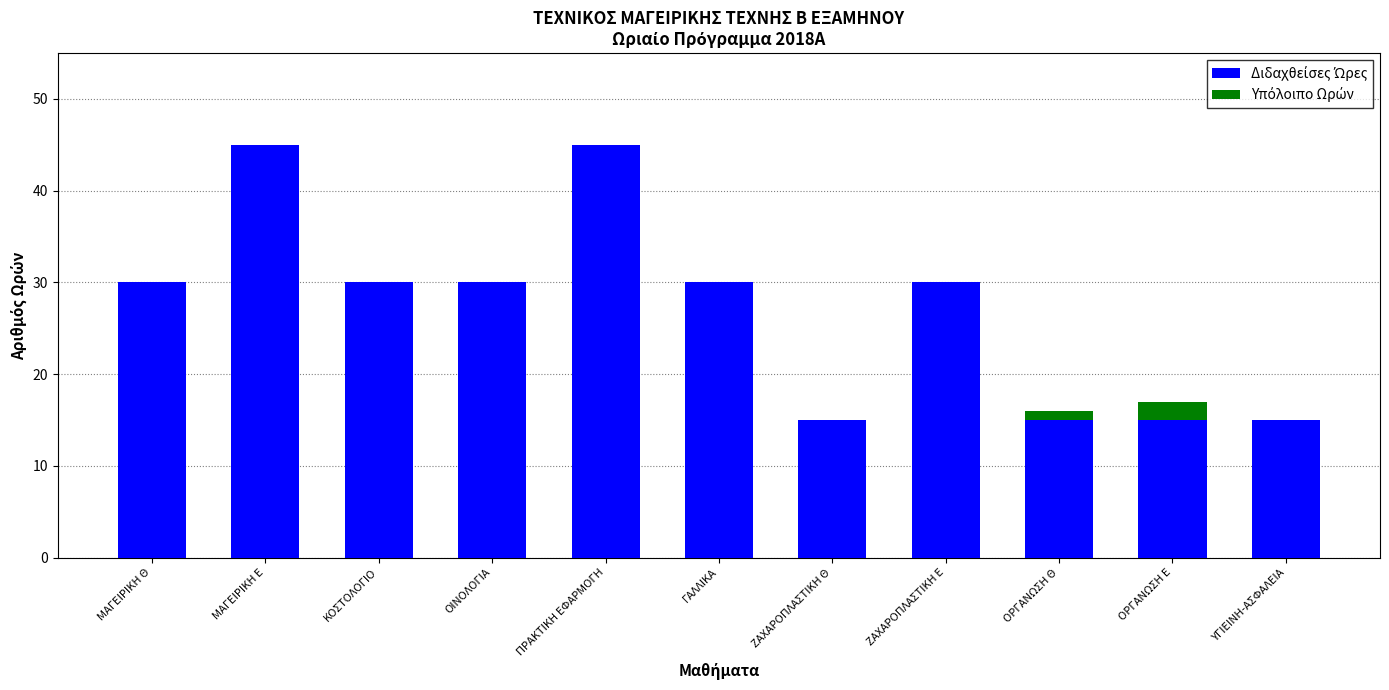

Count the Υπόλοιπο Ωρών values in the range 0 to 1.

9